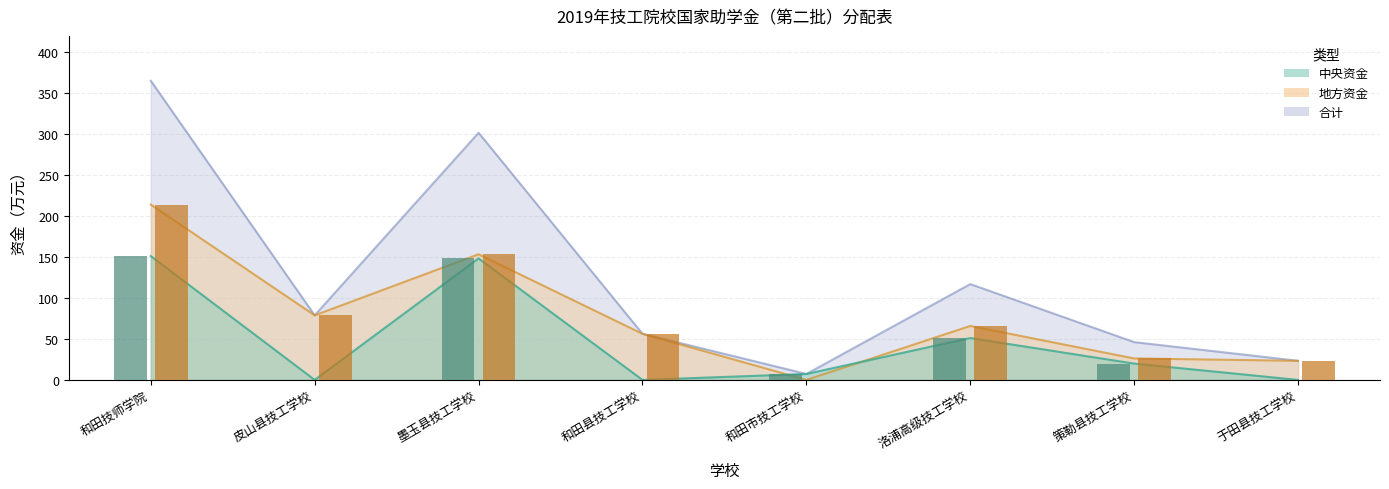

What position from the right is 洛浦高级技工学校?

3